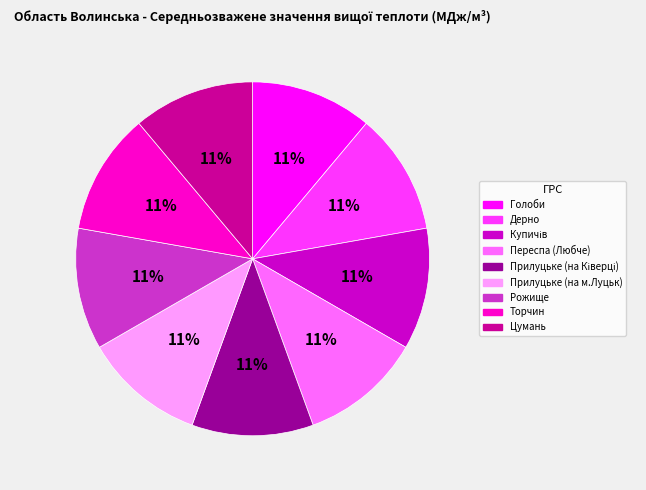

To the nearest percent, what is the combined percentage of Дерно and Голоби?

22%